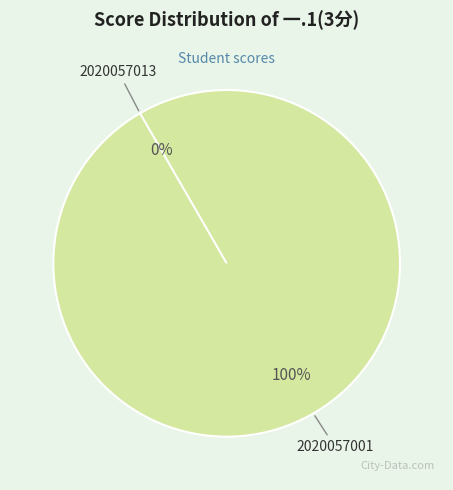

Between 2020057001 and 2020057013, which is larger?

2020057001